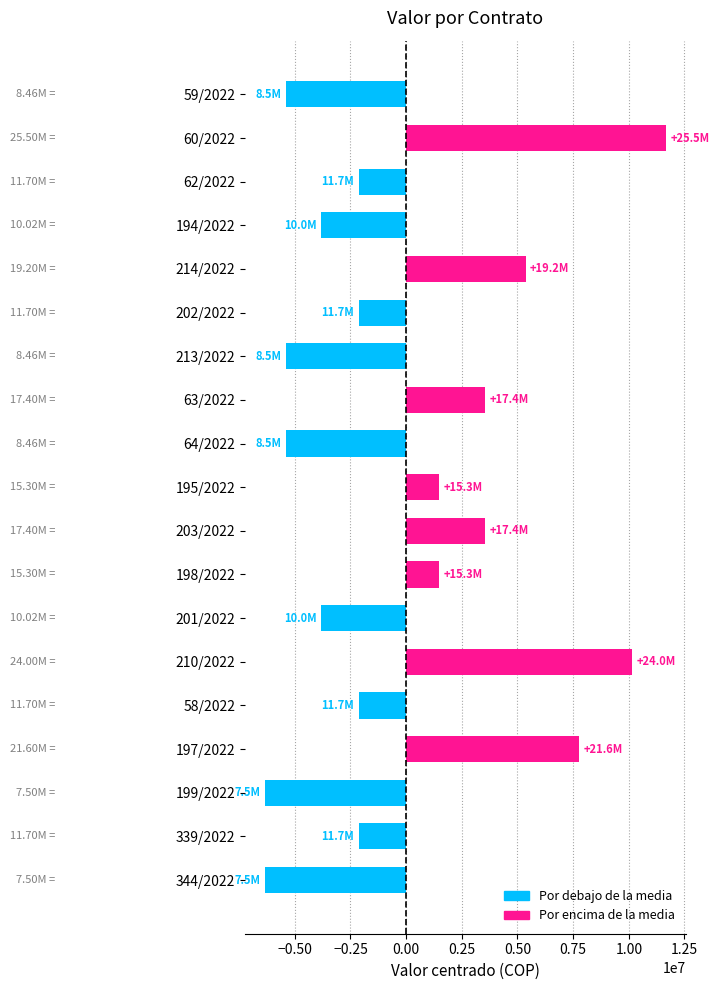

What is the difference between the maximum and second lowest values?

18000000.0